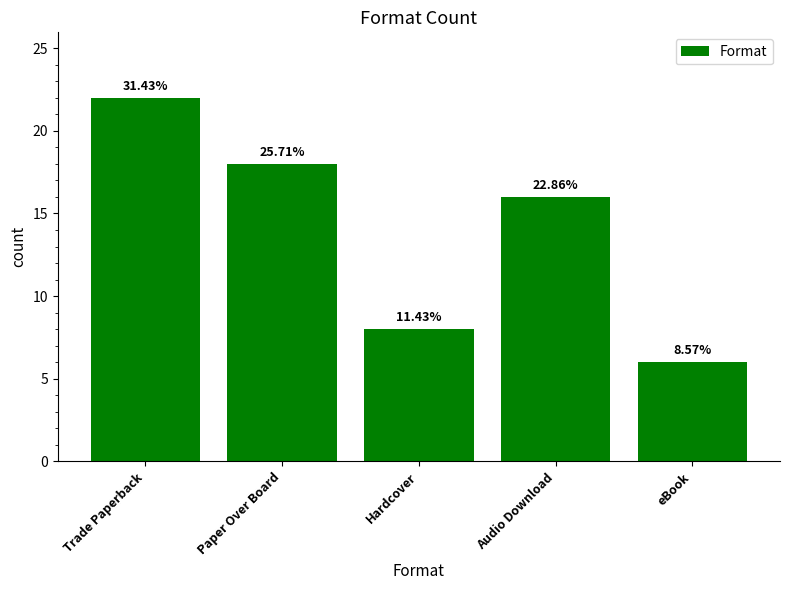

List the labels in order of value, largest first.

Trade Paperback, Paper Over Board, Audio Download, Hardcover, eBook